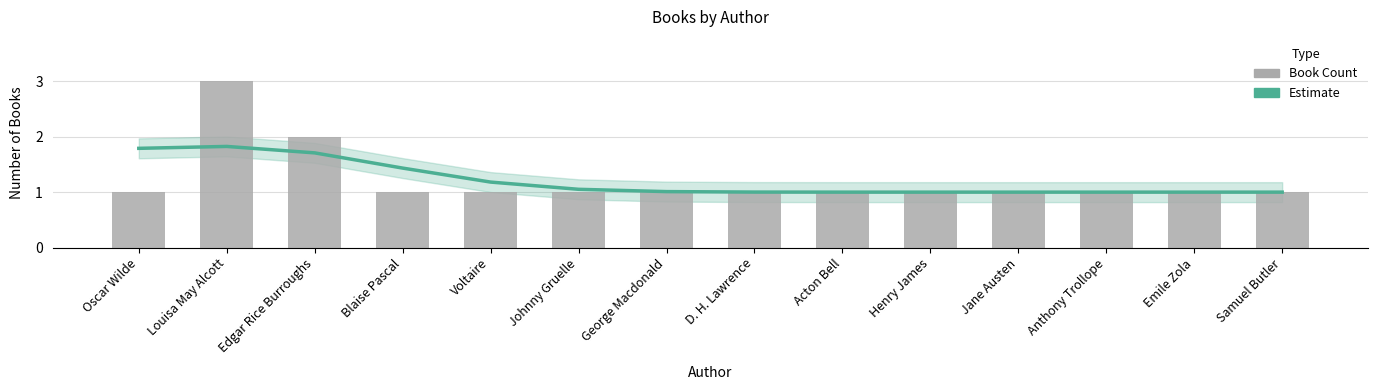

The value of Book Count at Emile Zola is 1.8. True or false?

False